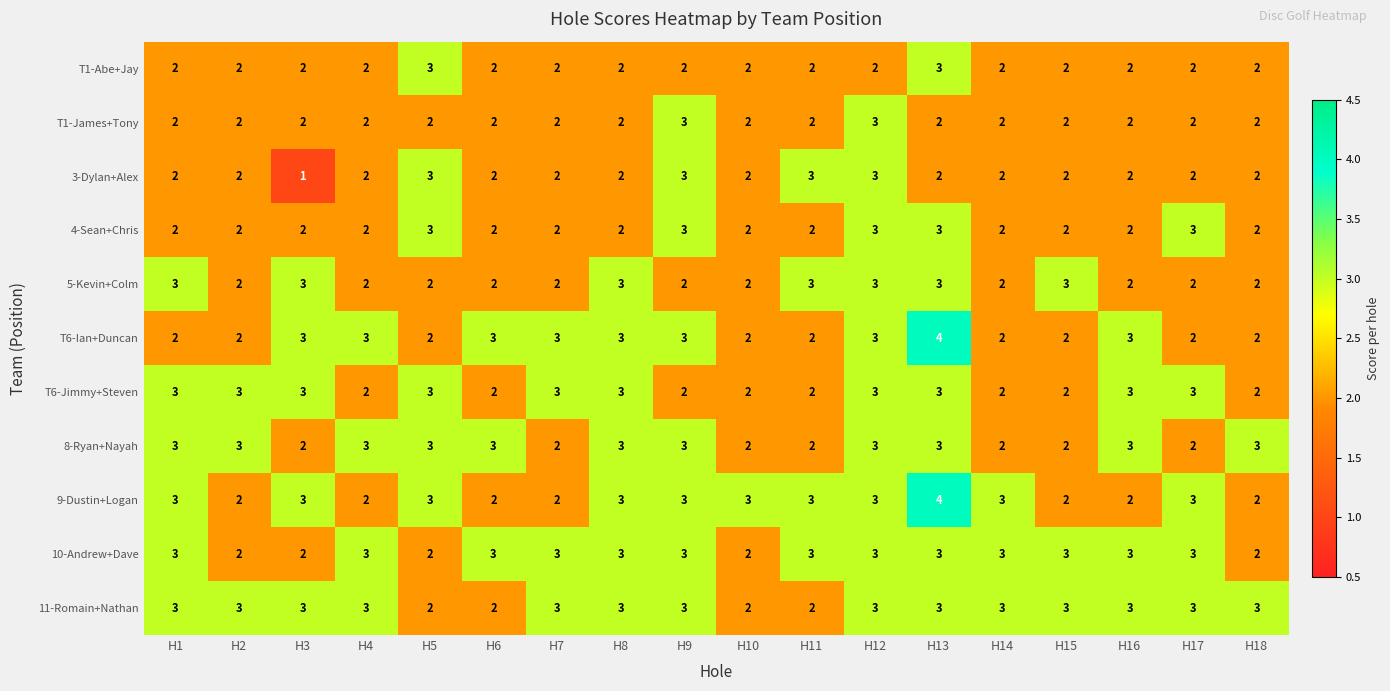

What is the maximum value for 10-Andrew+Dave?

3